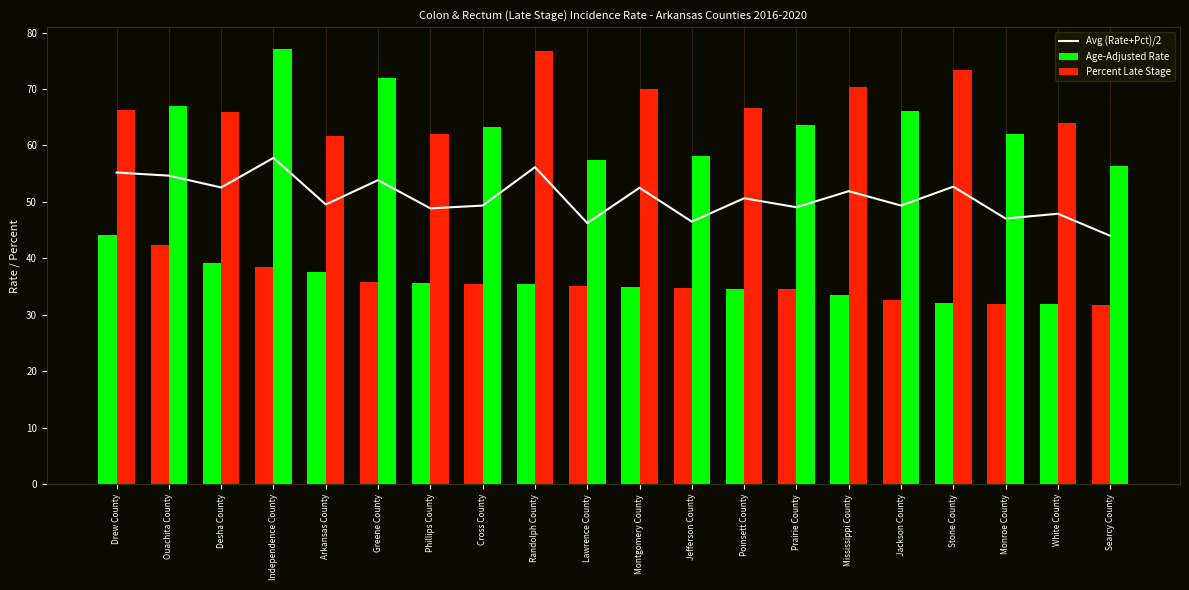

Which series has the largest range (max minus min)?

Percent Late Stage